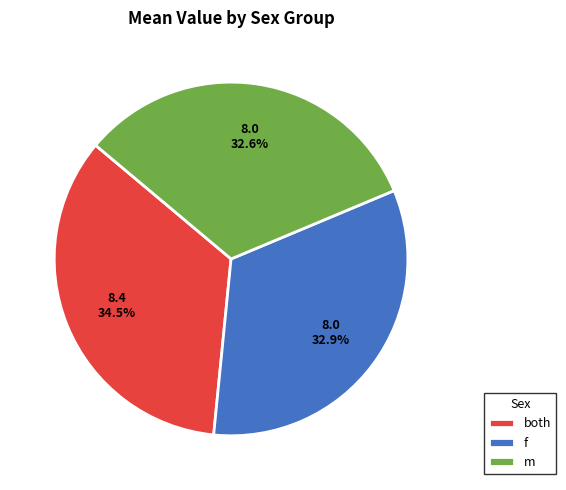

What percentage is NOT represented by both?

65.5%